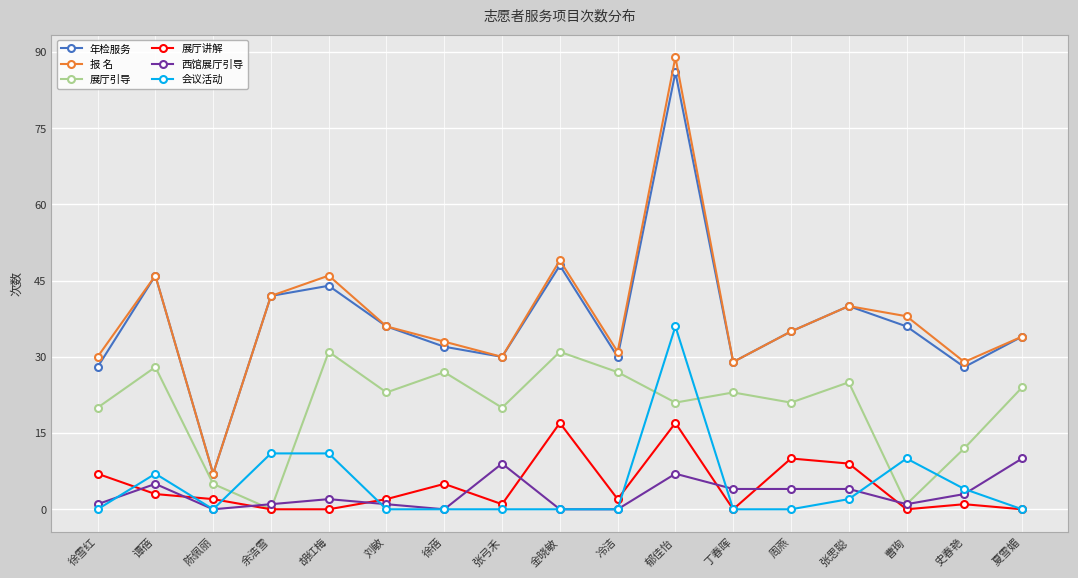

At which category does 报 名 reach its first local peak?

谭蓓